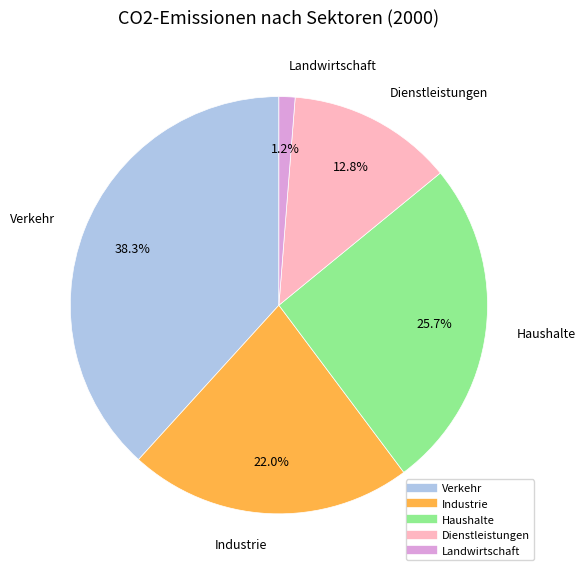

How many slices are in this pie chart?

5